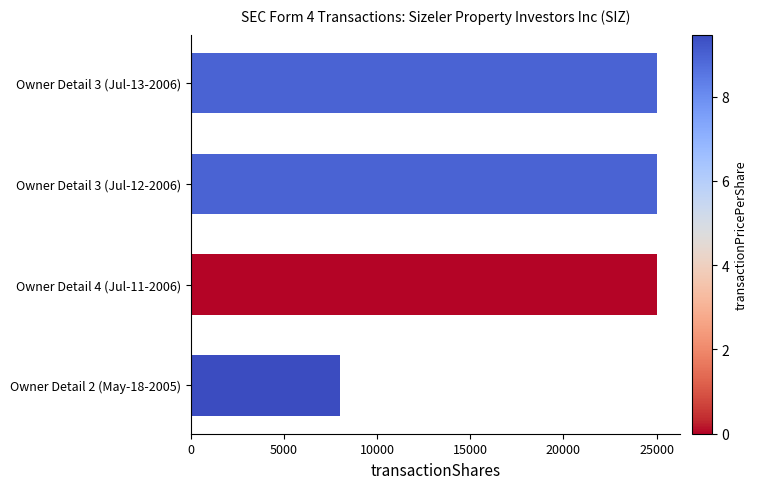

Are the bars horizontal?

Yes